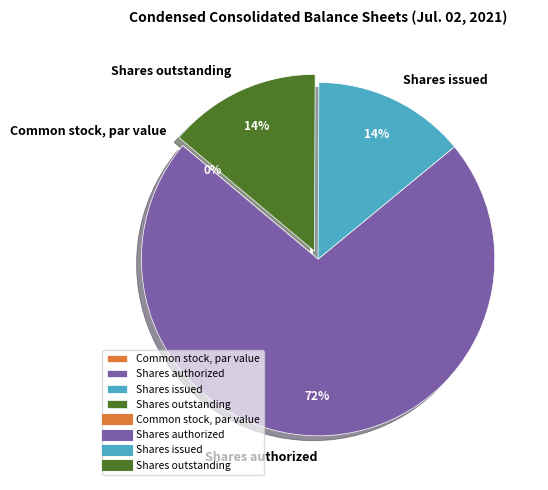

To the nearest percent, what is the combined percentage of Shares authorized and Shares outstanding?

86%